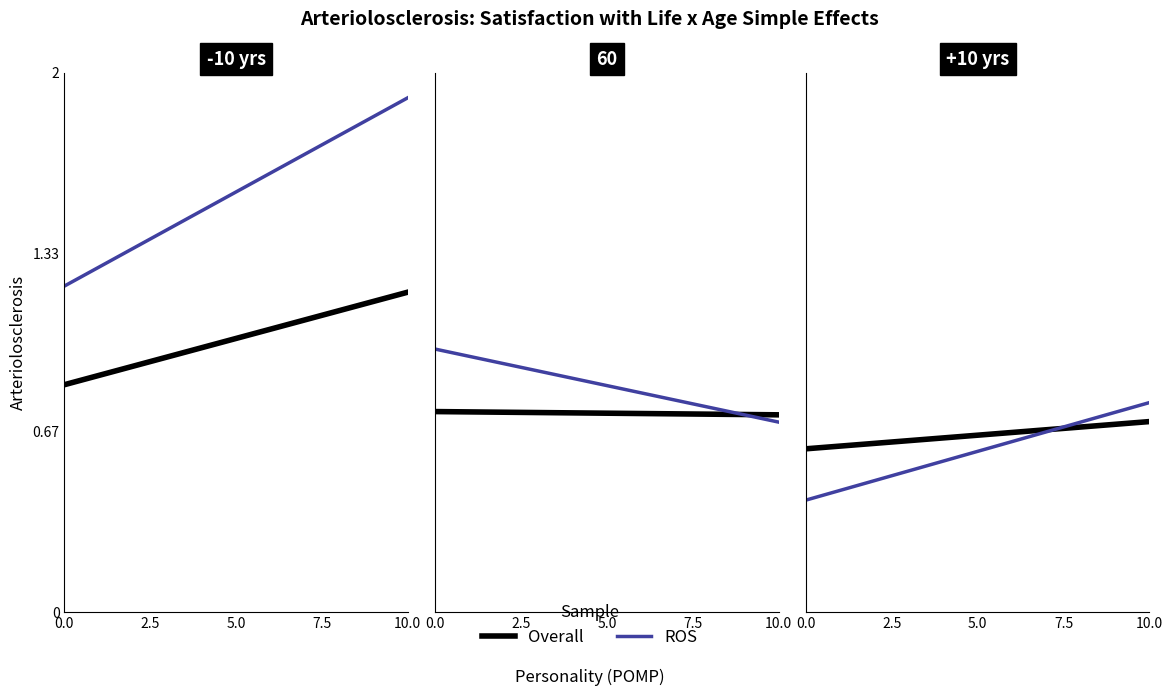

What is the value of the ROS point at the 2nd from the left?

0.8